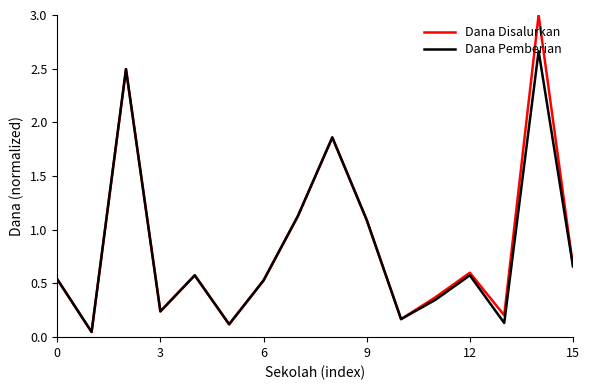

Rank the series by their maximum value, from highest to lowest.

Dana Disalurkan, Dana Pemberian